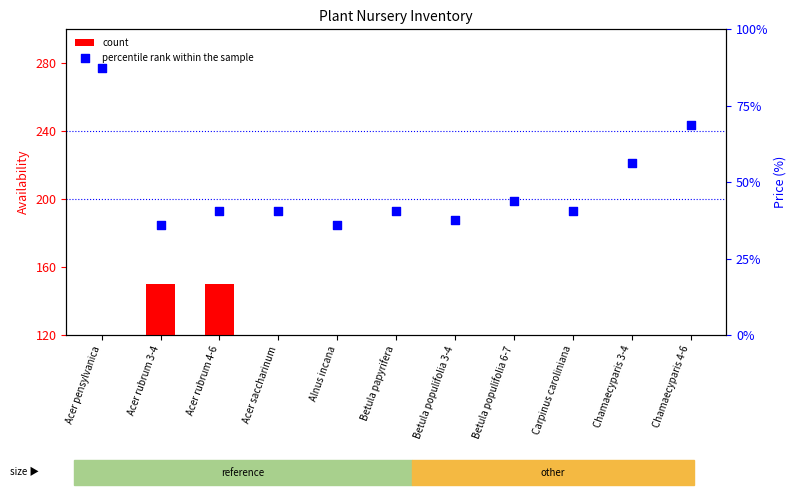

Is the value of count at Acer saccharinum greater than the value of percentile rank within the sample at Acer rubrum 4-6?

No